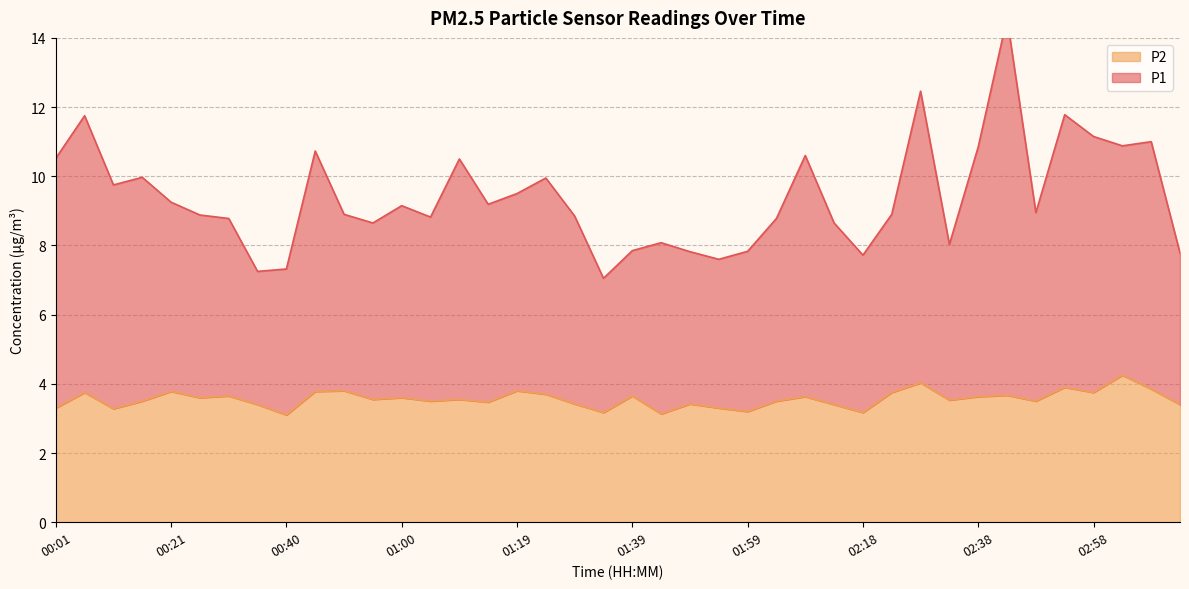

What are all the series names shown in the legend?

P1, P2